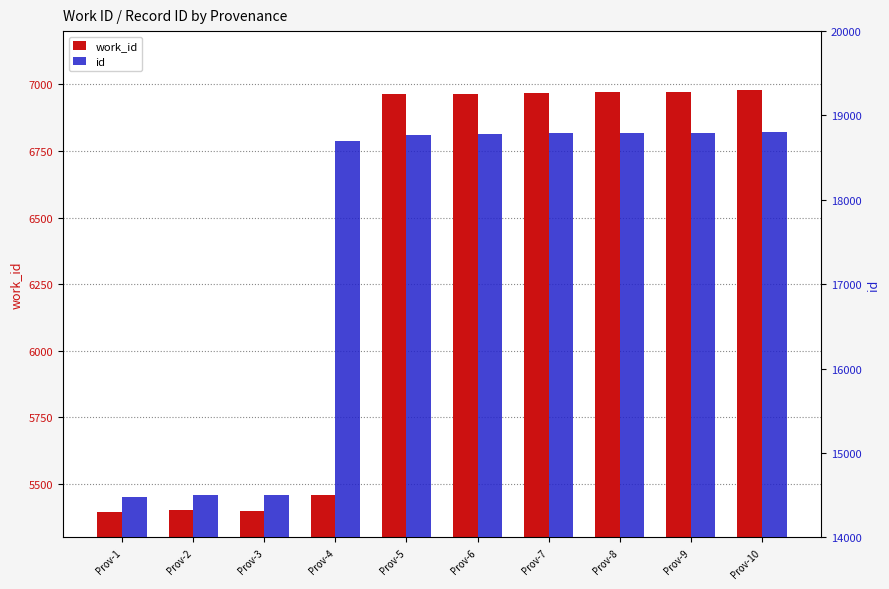

What is the sum of all id values?

174921